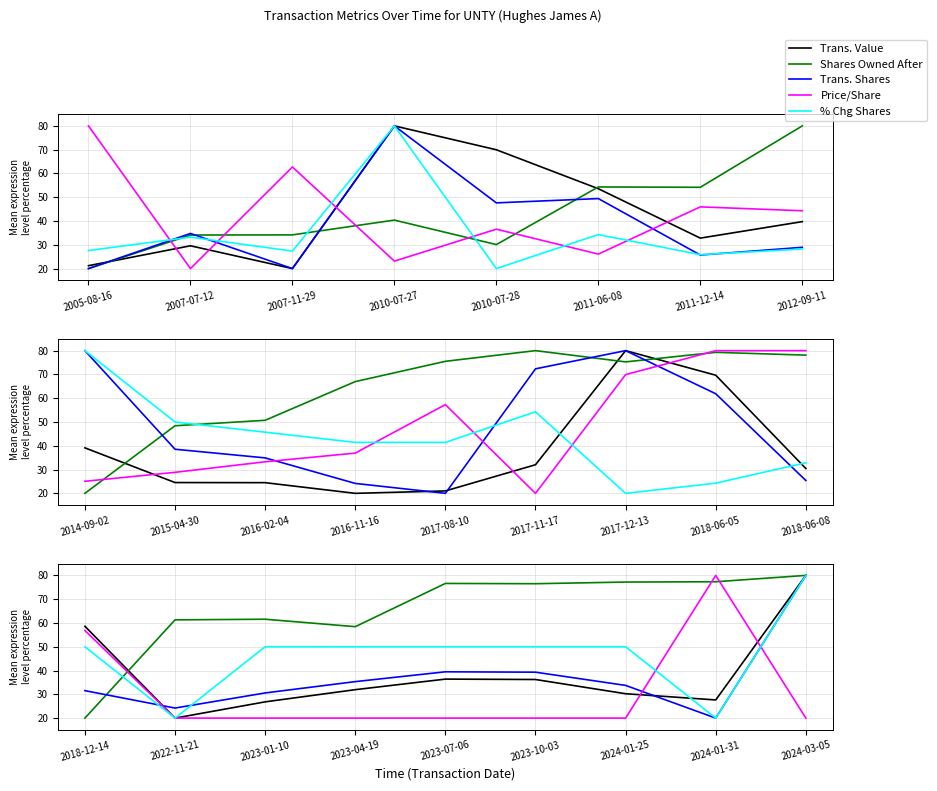

Which series has the largest total across all categories?

Shares Owned After